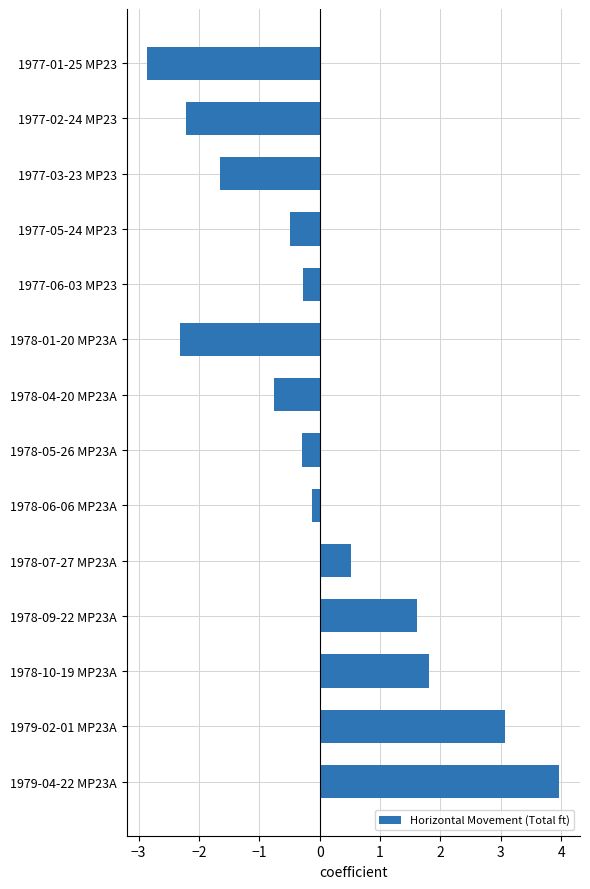

The chart shows a value of 1.0 at 1978-09-22 MP23A. True or false?

False